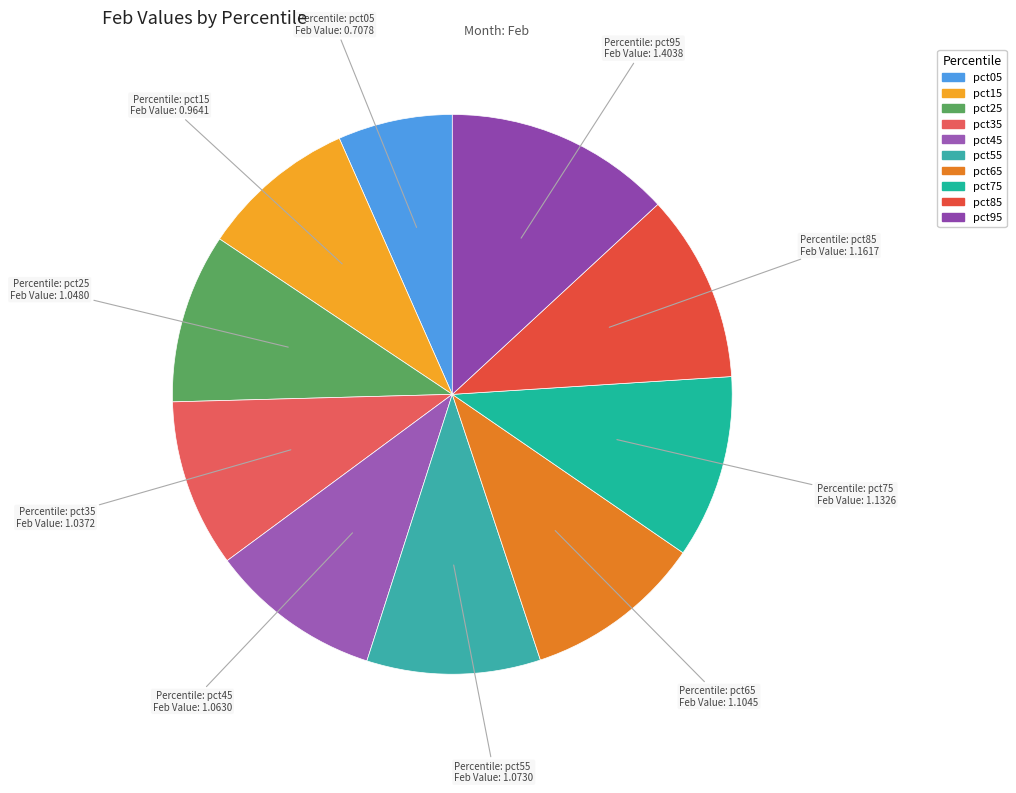

How many segments does this pie chart have?

10